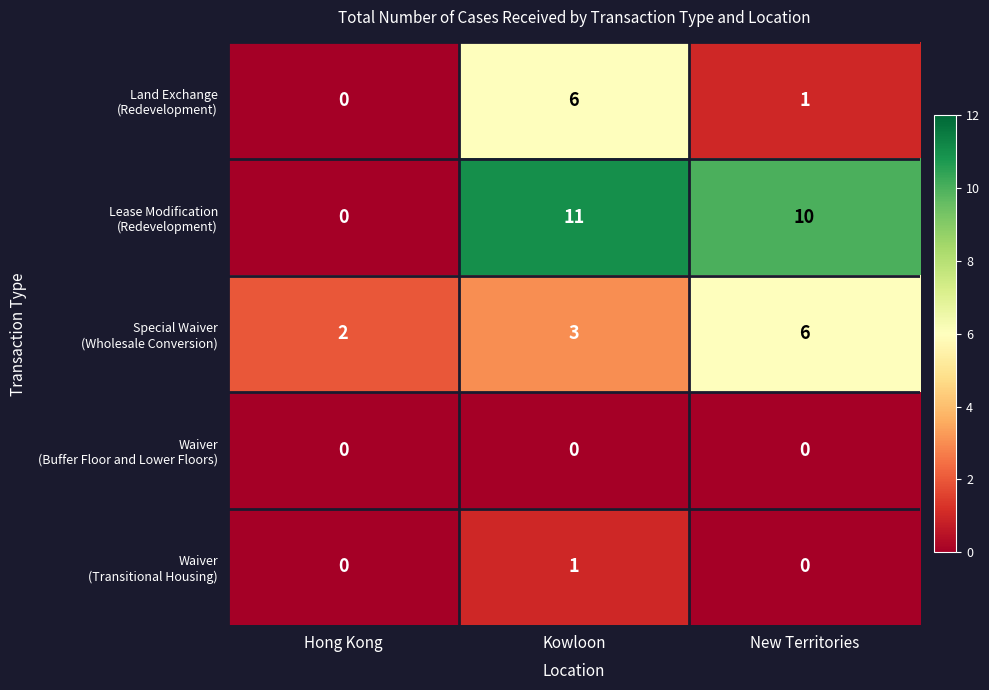

At which category is the sum across all series the highest?

Kowloon